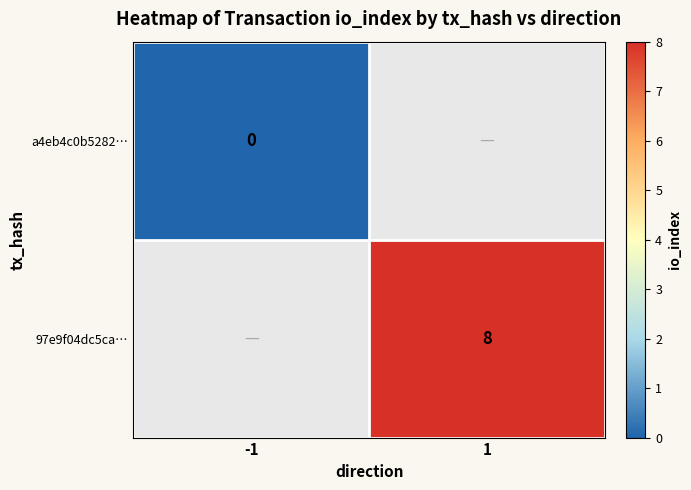

The value of 97e9f04dc5ca… at 1 is 8. True or false?

True